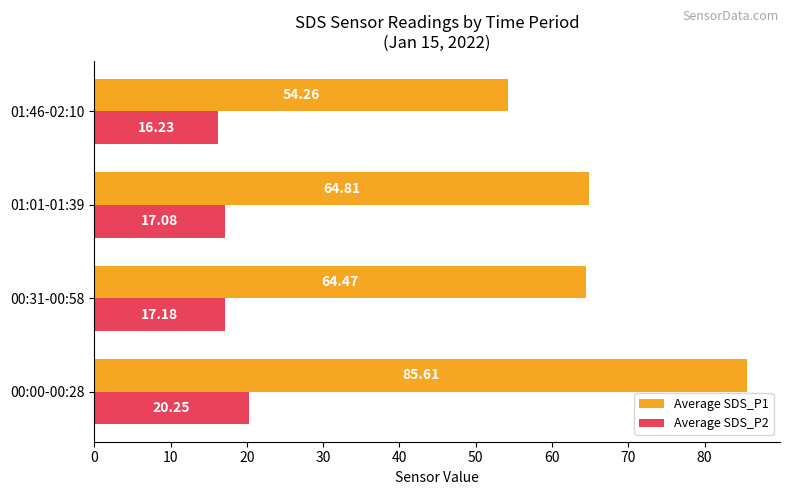

List the series in order of their peak value, highest first.

Average SDS_P1, Average SDS_P2